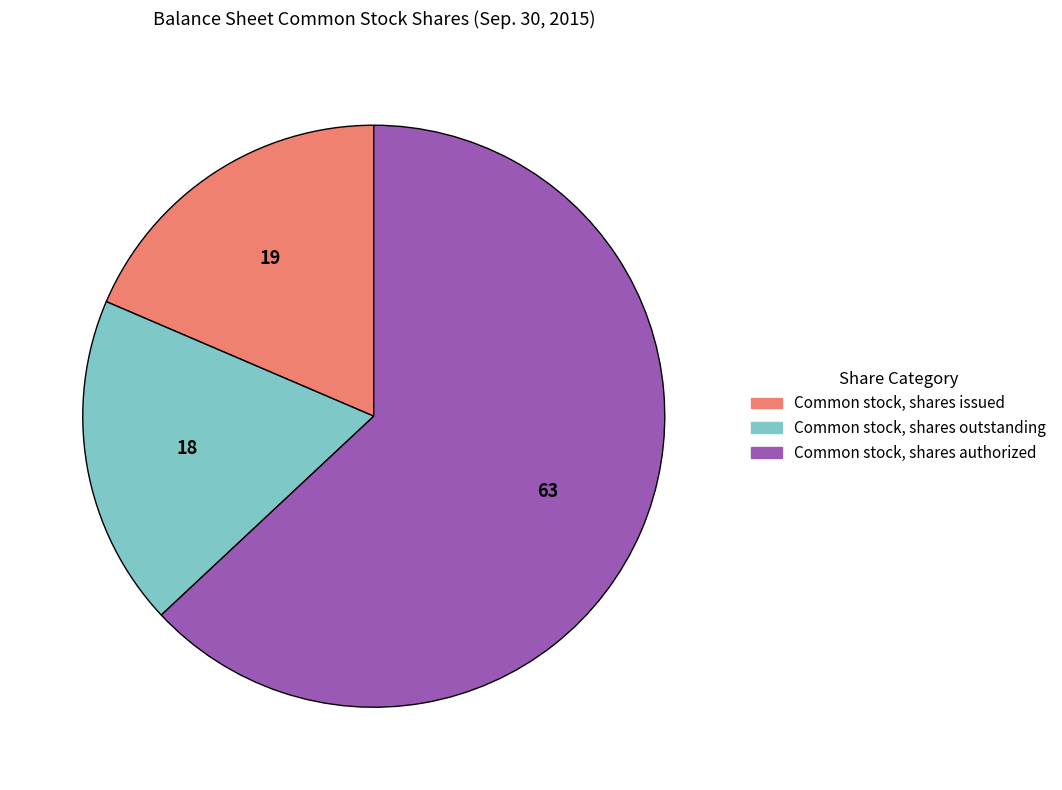

Is Common stock, shares authorized the majority of the pie?

Yes